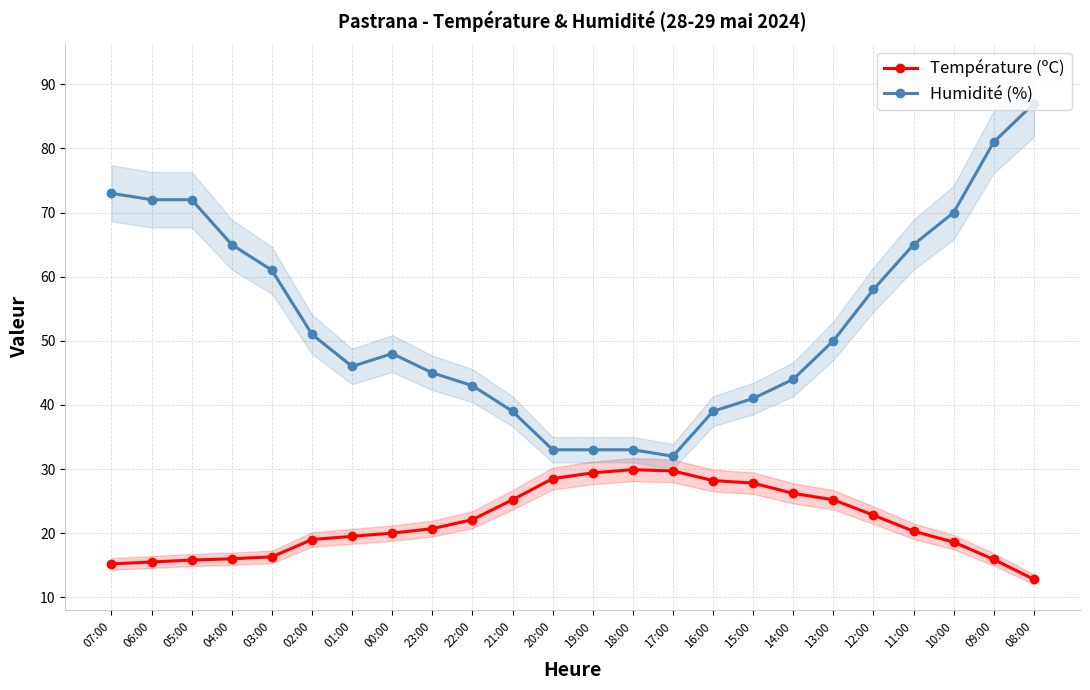

How many lines are shown in the chart?

2